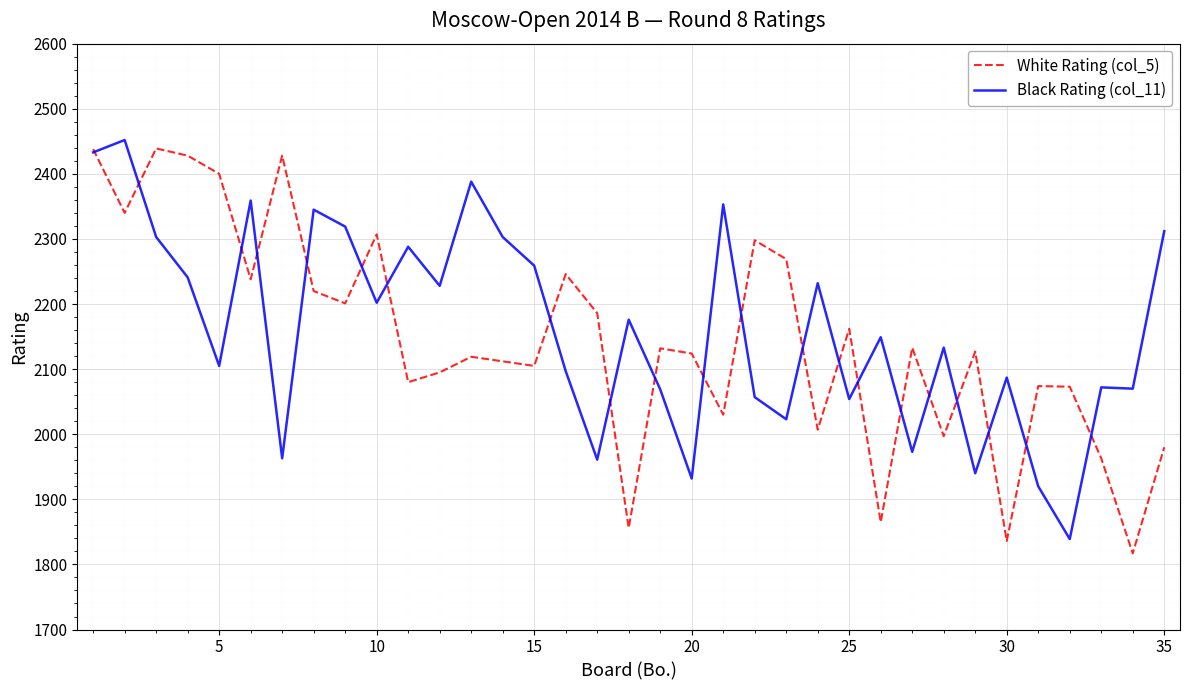

What is the maximum value for White Rating (col_5)?

2439